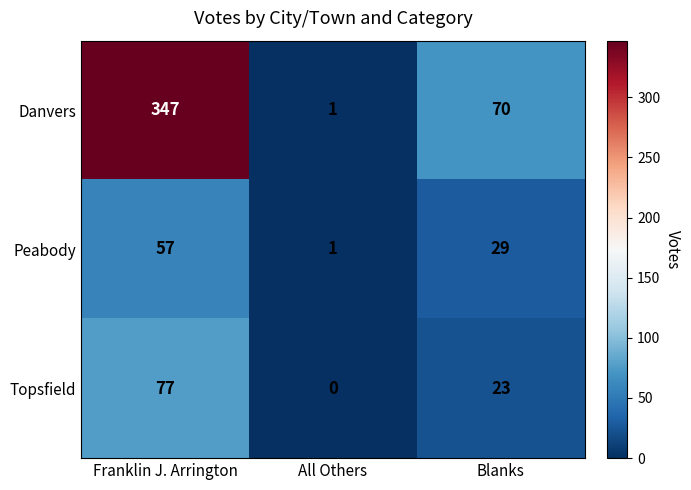

What is the difference between the Peabody values at Blanks and Franklin J. Arrington?

28